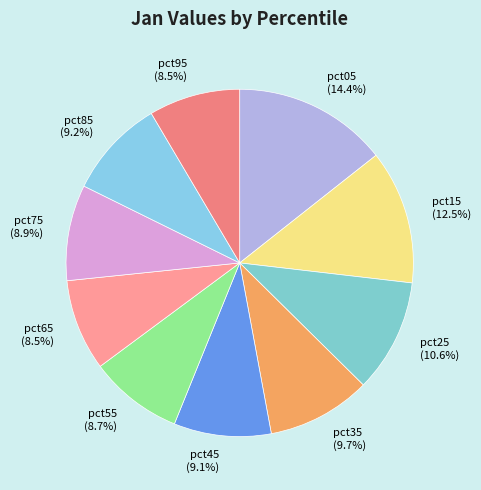

To the nearest percent, what portion does pct85 represent?

9%